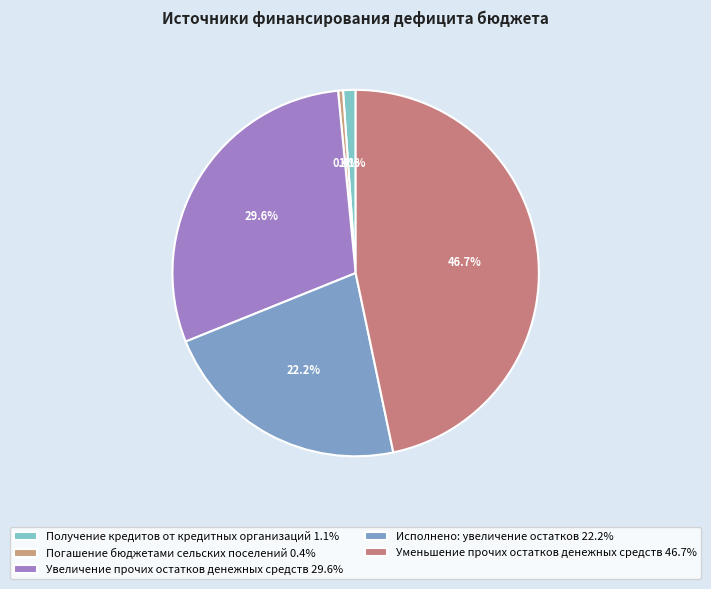

Which has a higher value, Получение кредитов от кредитных организаций or Погашение бюджетами сельских поселений?

Получение кредитов от кредитных организаций